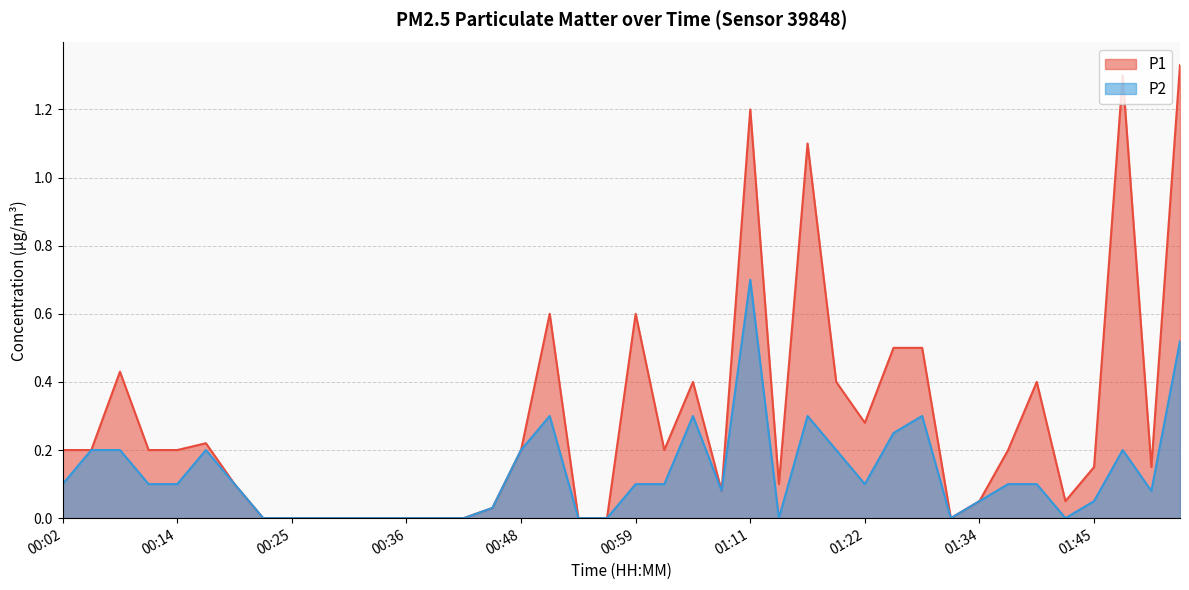

What is the label of the 15th point from the left?

00:42